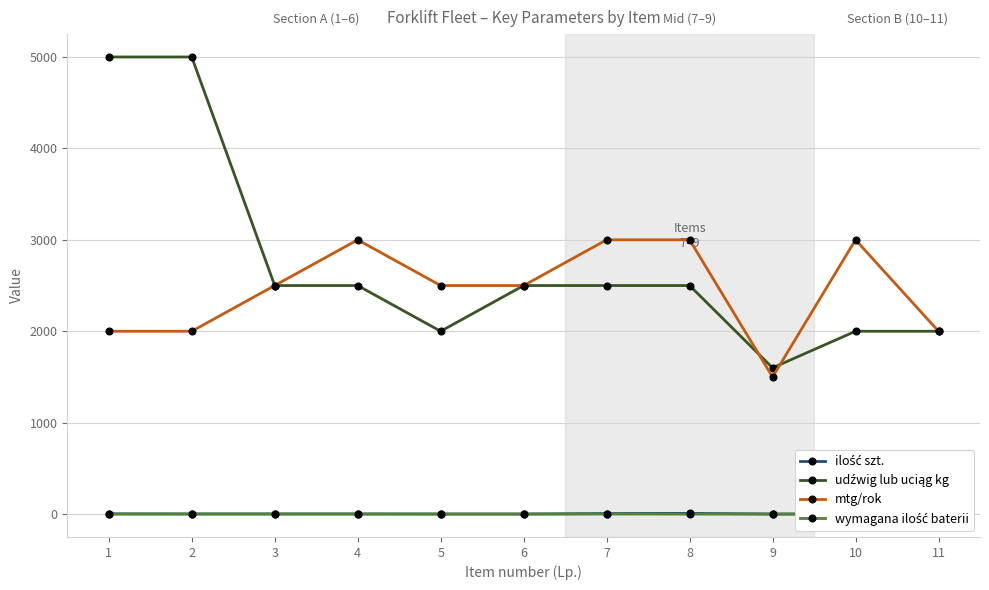

Is the value of mtg/rok at 6 greater than the value of ilość szt. at 4?

Yes